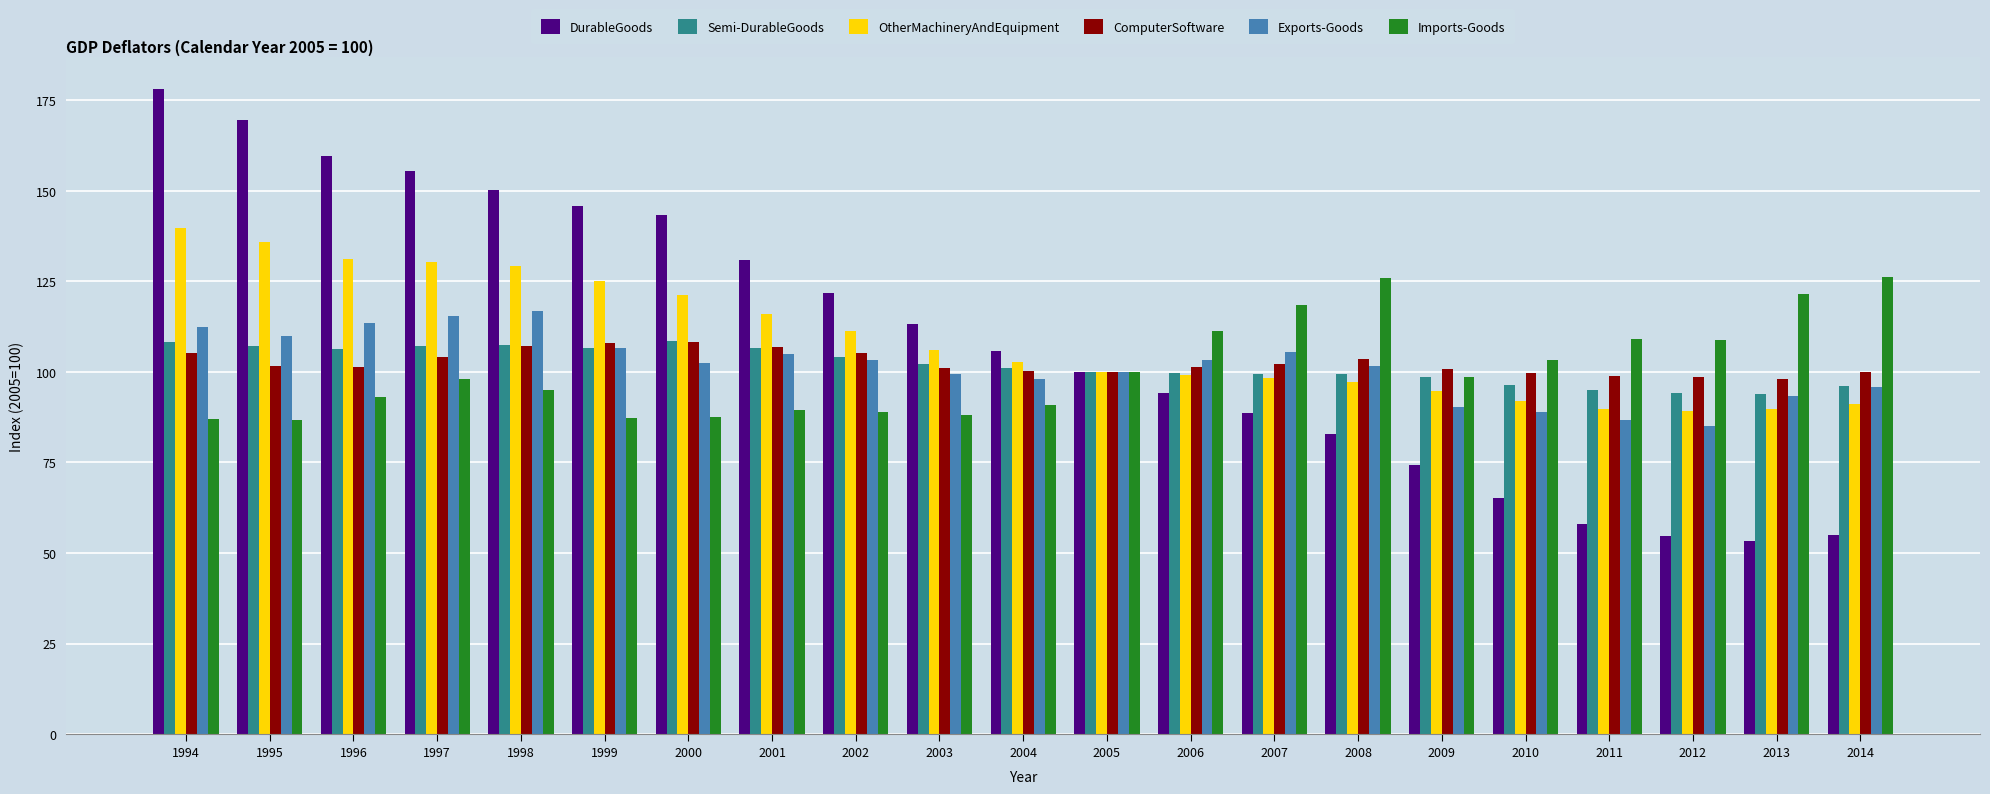

True or false: OtherMachineryAndEquipment has a value of 89.3 at 2012.

True